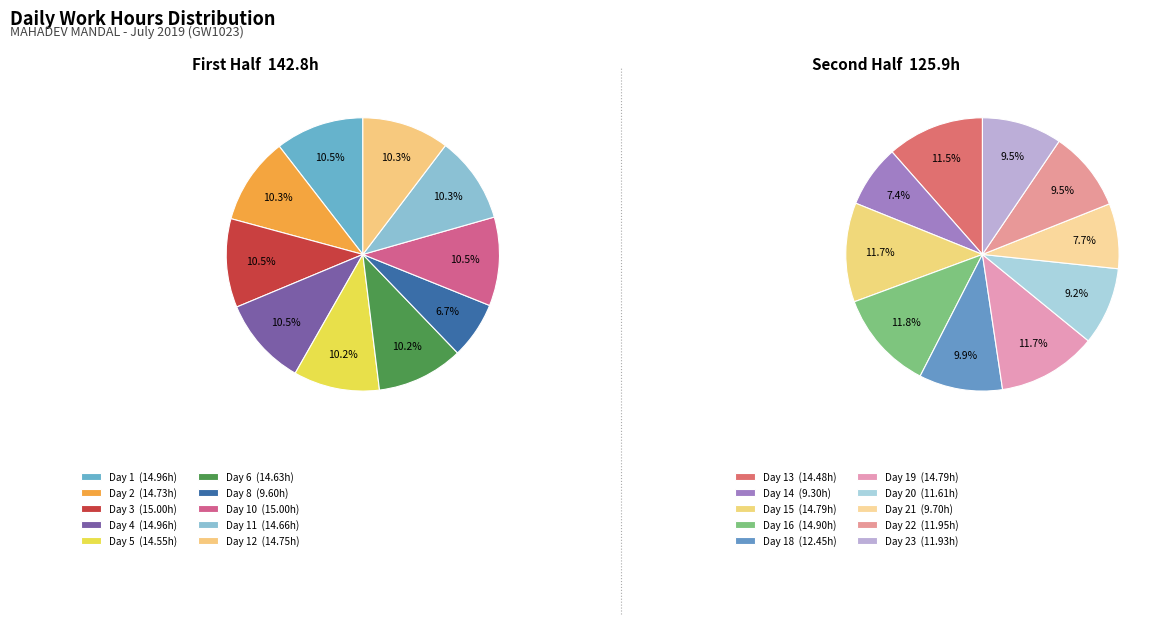

Count the number of slices in the pie.

20